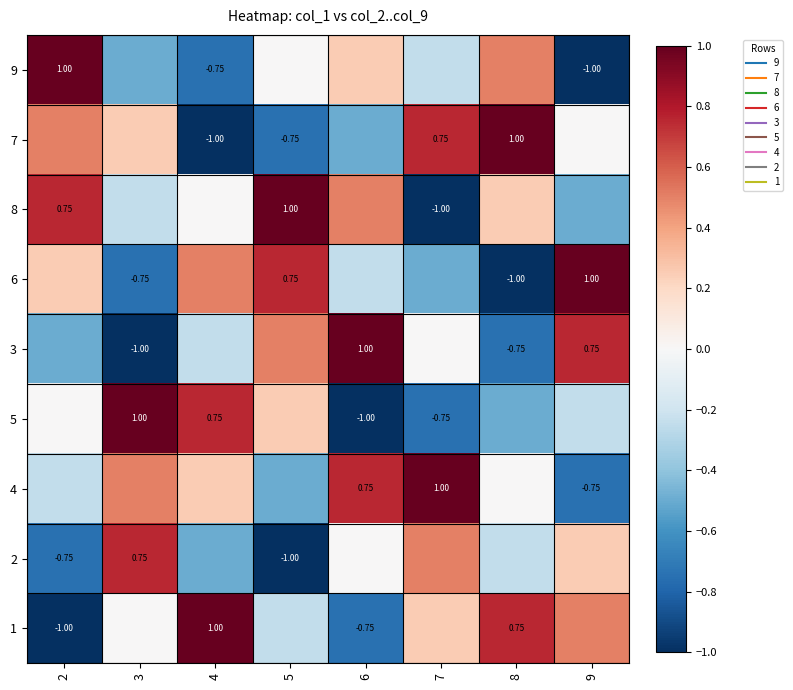

How many values in the 5 series are below 0?

4